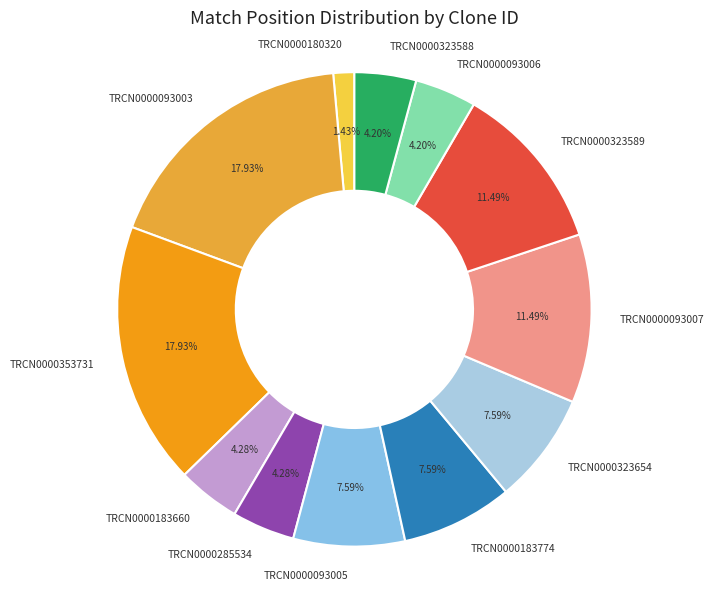

The TRCN0000183660 slice represents 19% of the pie. True or false?

False